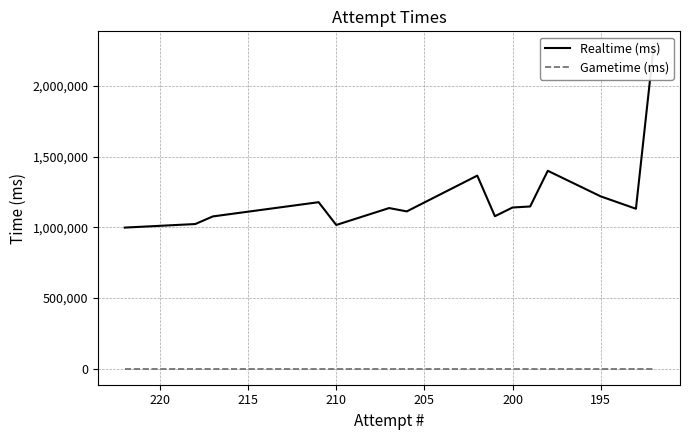

The Realtime (ms) series shows 2125601 at 195. True or false?

False